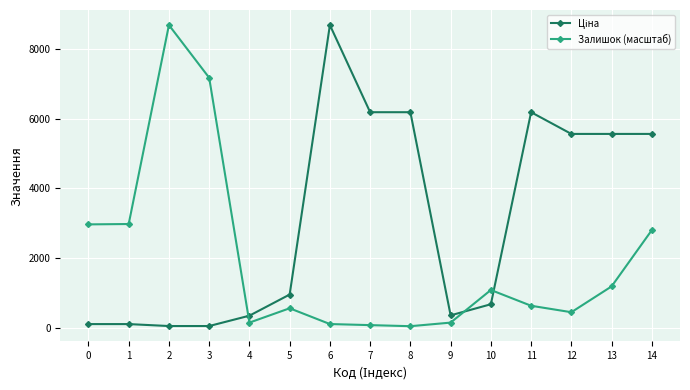

The value of Залишок (масштаб) at 3 is 3908.9. True or false?

False